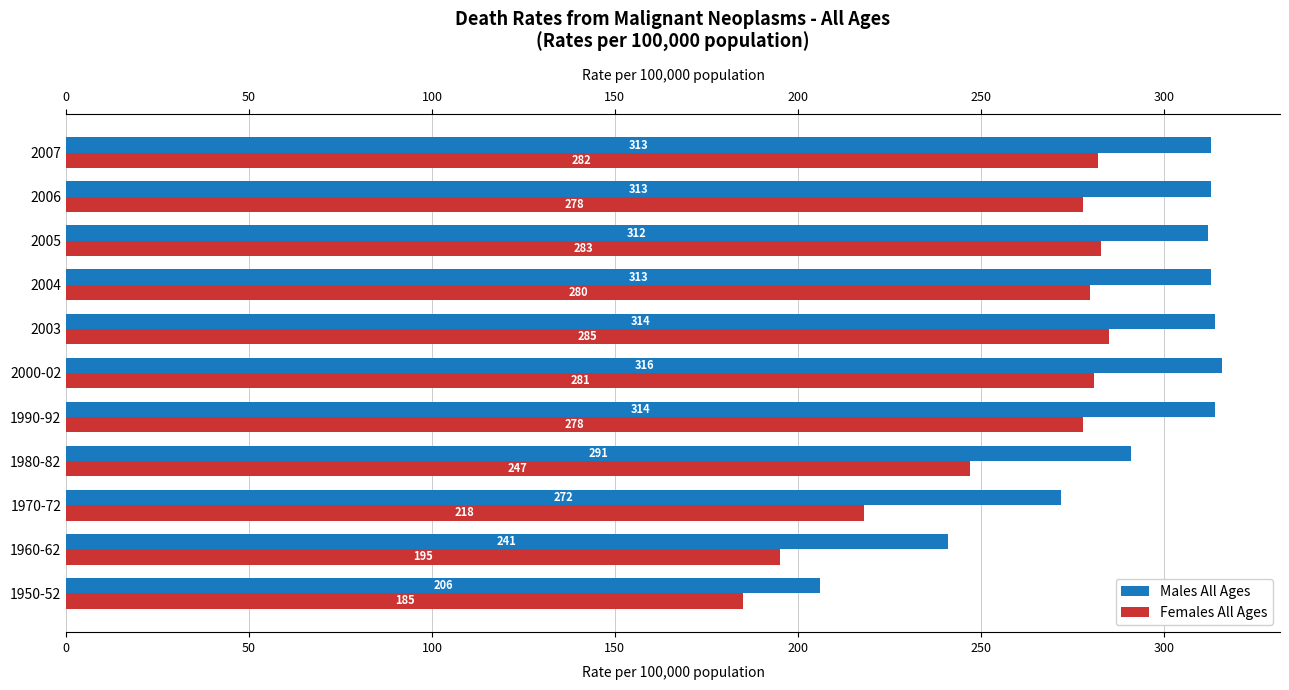

How many values in the Females All Ages series are below 278?

4